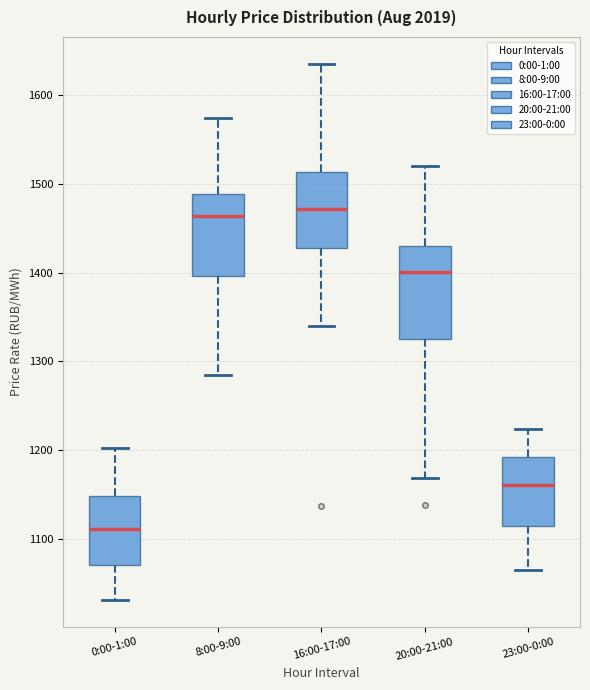

Where does the lower whisker of the box for 16:00-17:00 end on the y-axis? The values are not printed on the chart, so give them approximately, as read against the axis.

1340